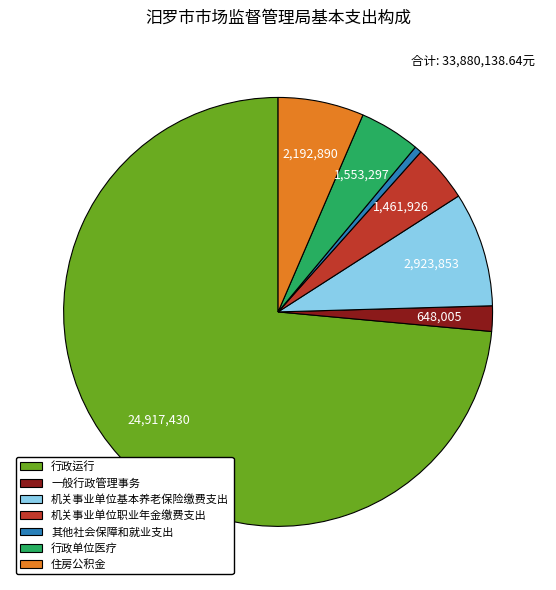

Does 一般行政管理事务 represent more than half of the total?

No